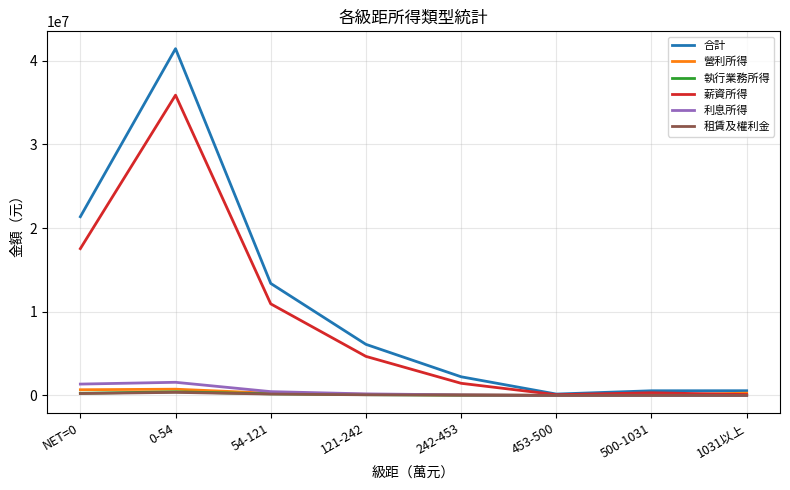

Which series has the widest spread of values?

合計